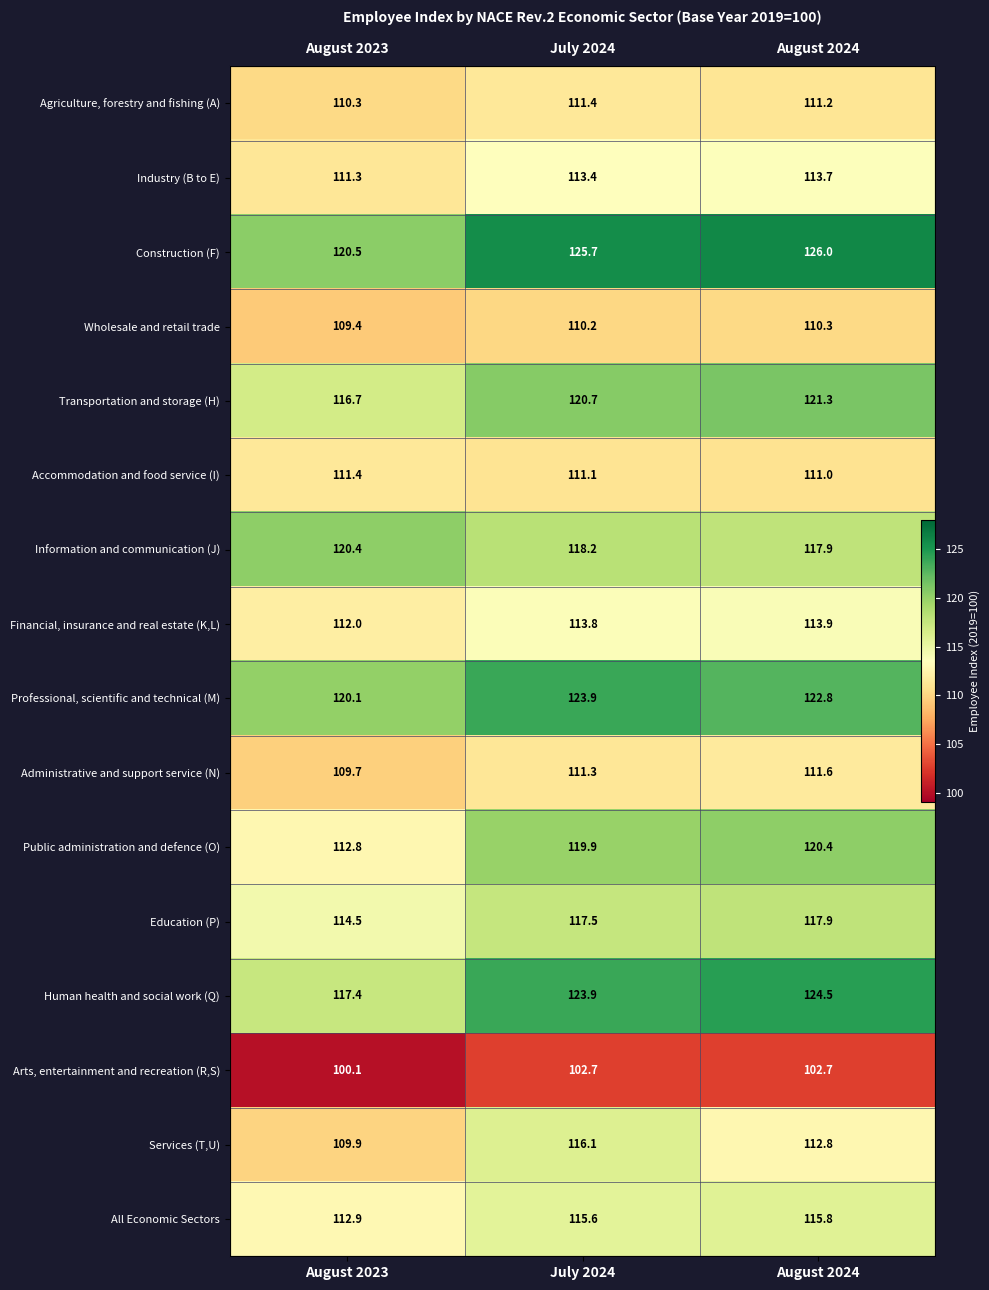

Is it true that Information and communication (J) equals 117.9 at August 2024?

True